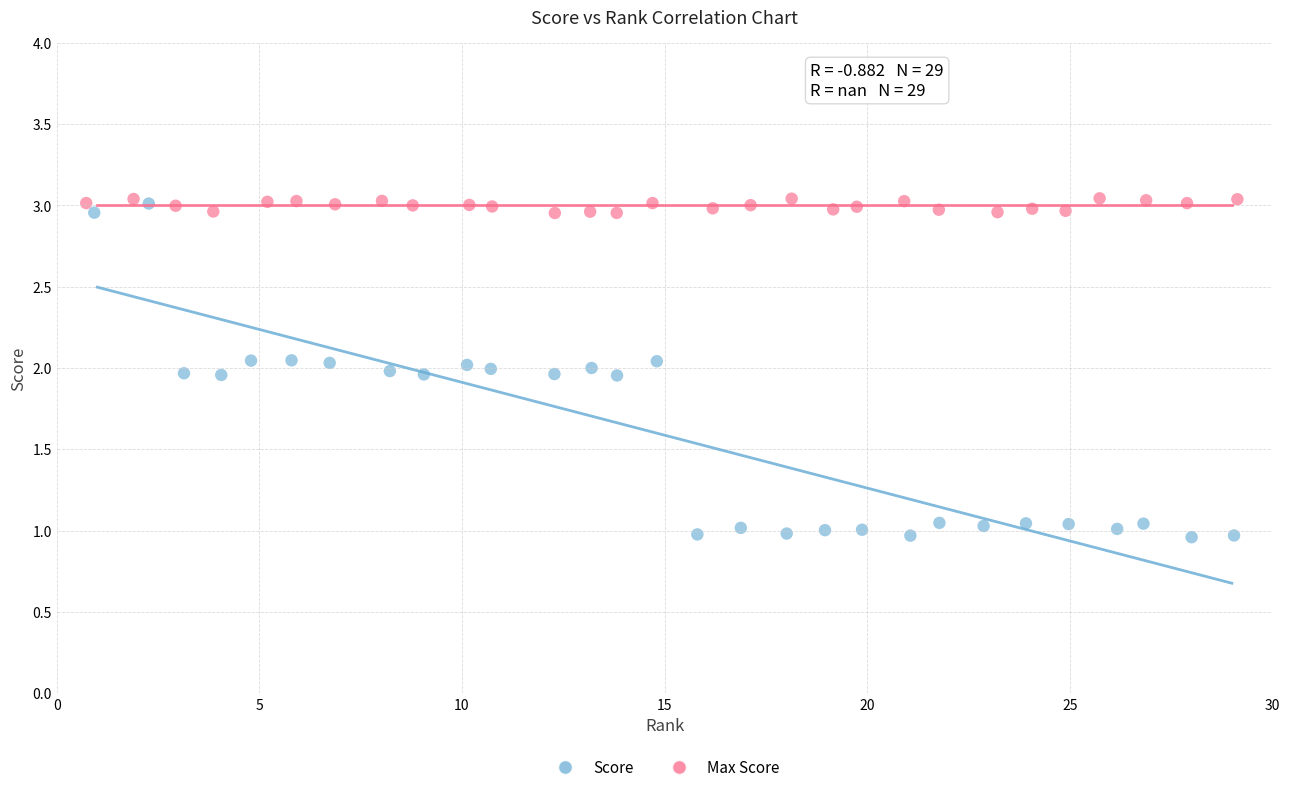

Which series reaches the minimum Y coordinate?

Score